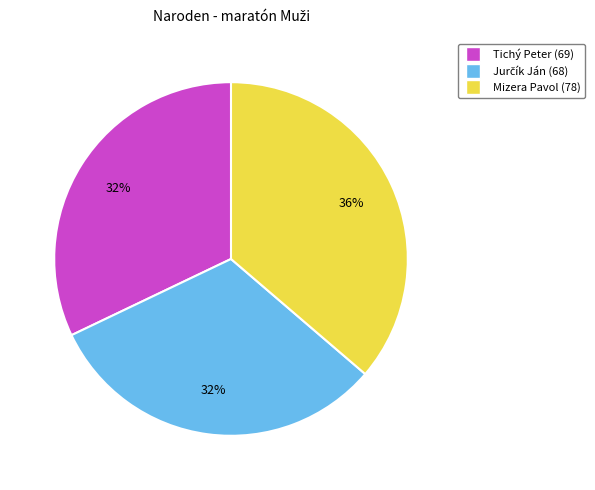

Is there any slice that represents more than half of the pie?

No